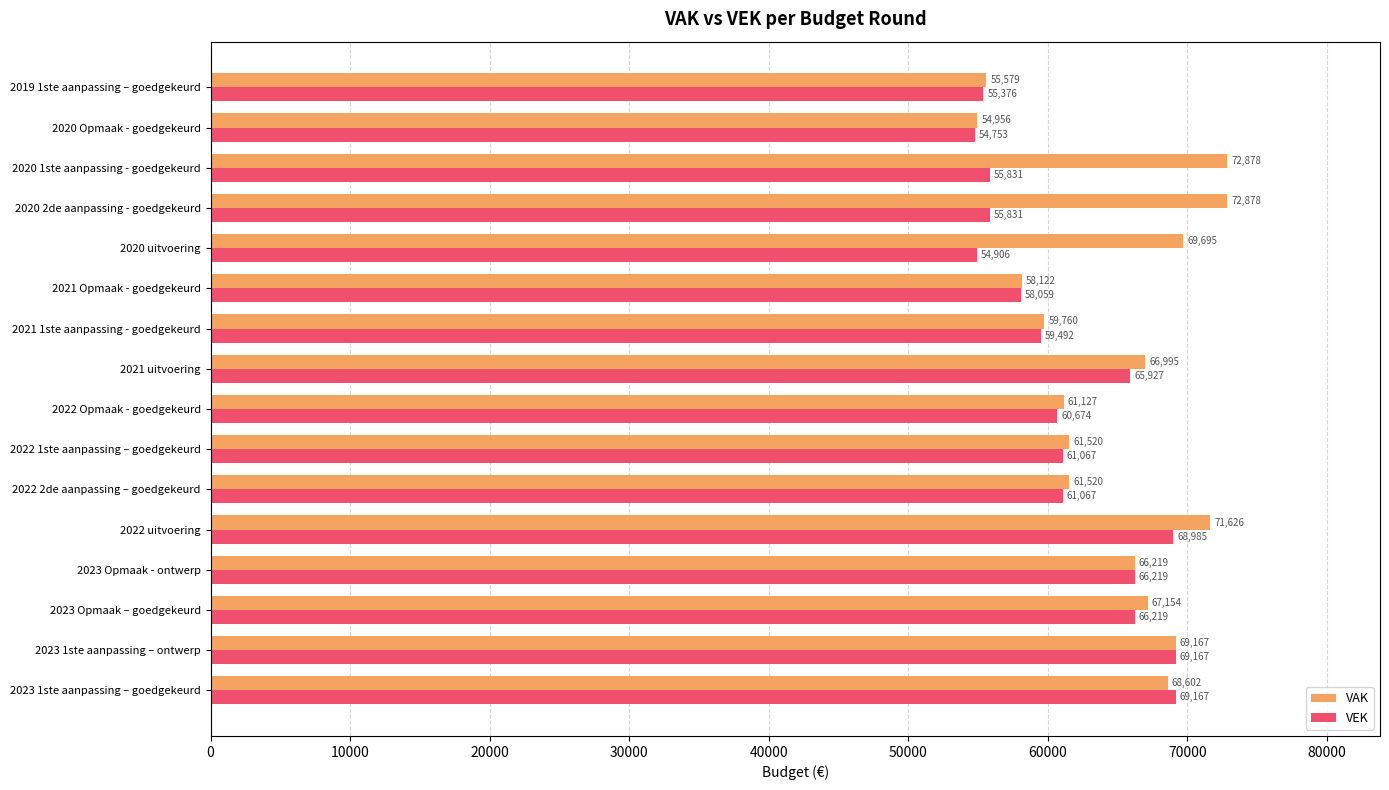

What is the difference between the second highest and second lowest values in the VAK series?

17299